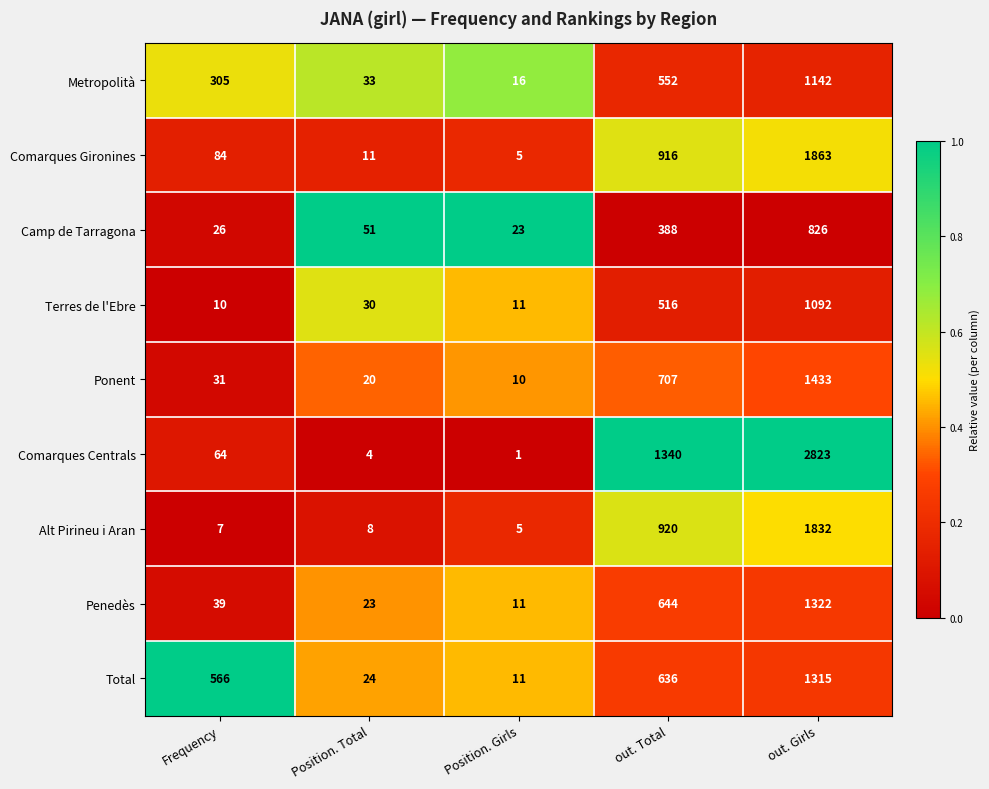

Where is Terres de l'Ebre nearest to the value 551?

out. Total